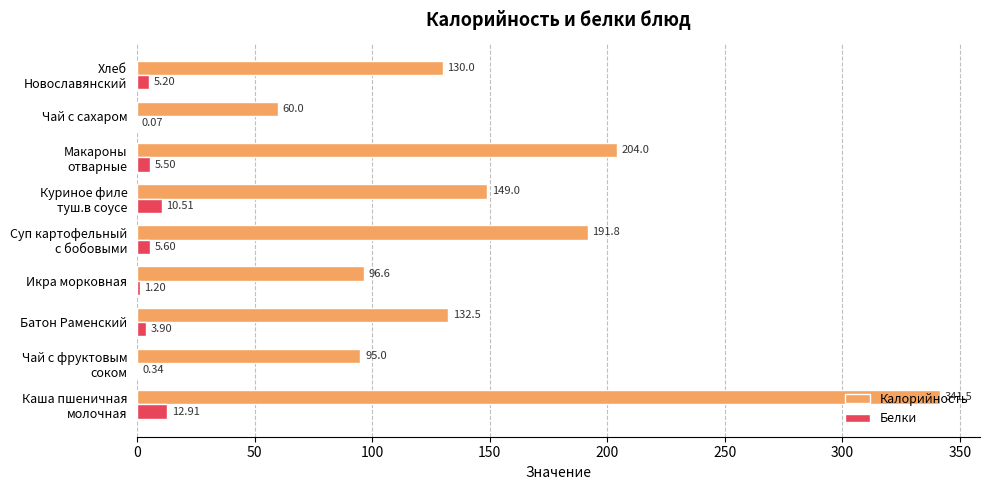

How many categories are shown in the chart?

9